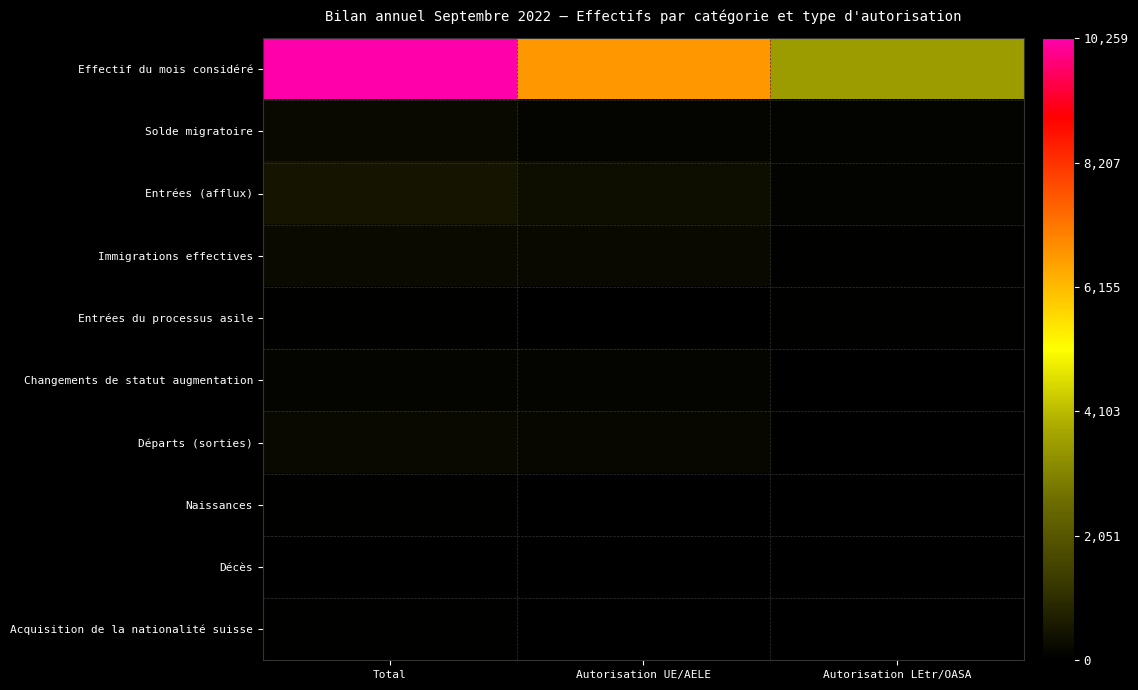

How many data points does each series have?

3